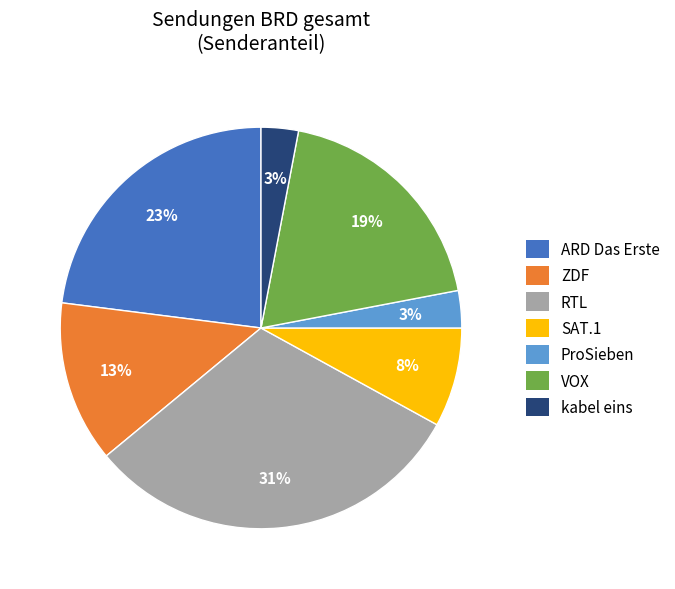

To the nearest percent, what portion does ZDF represent?

13%